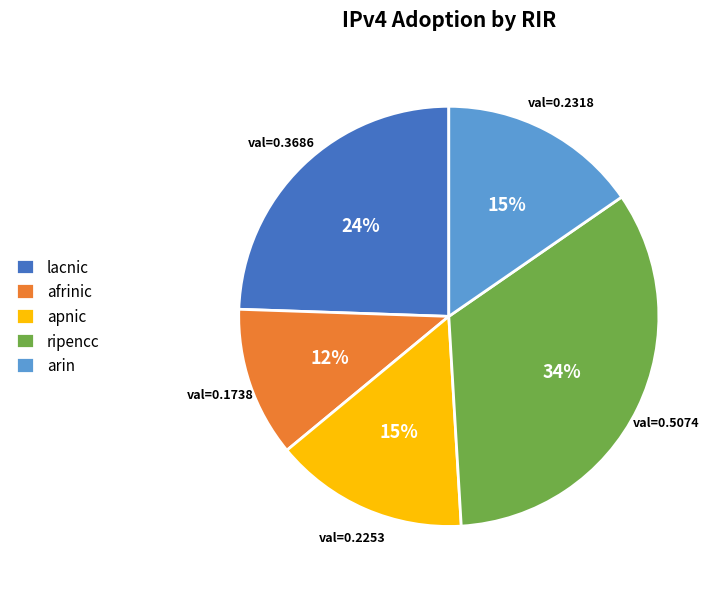

Does any single category account for the majority?

No